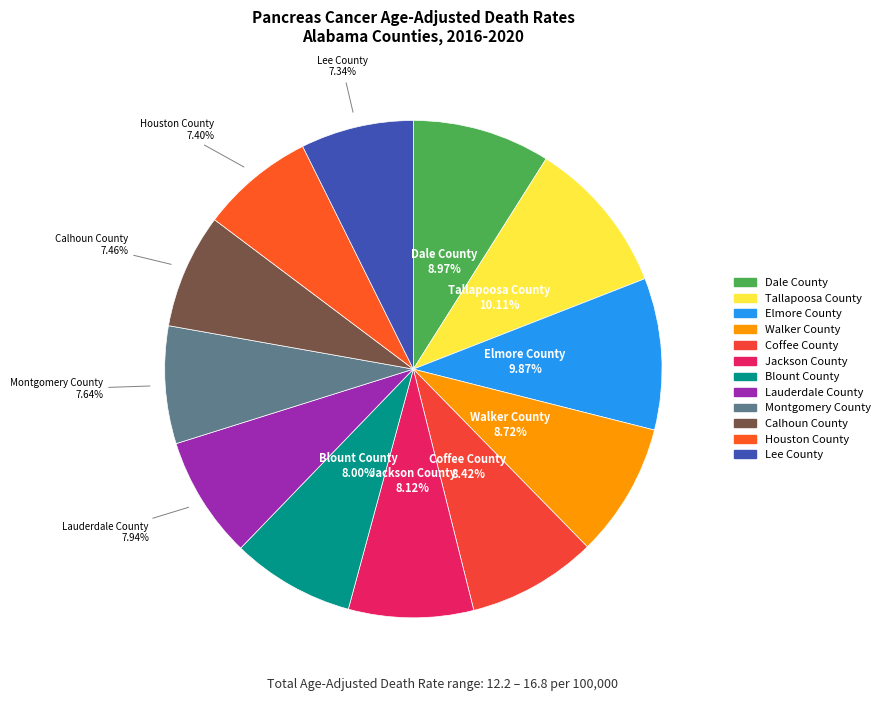

Do Lee County and Walker County together represent more than half of the pie?

No